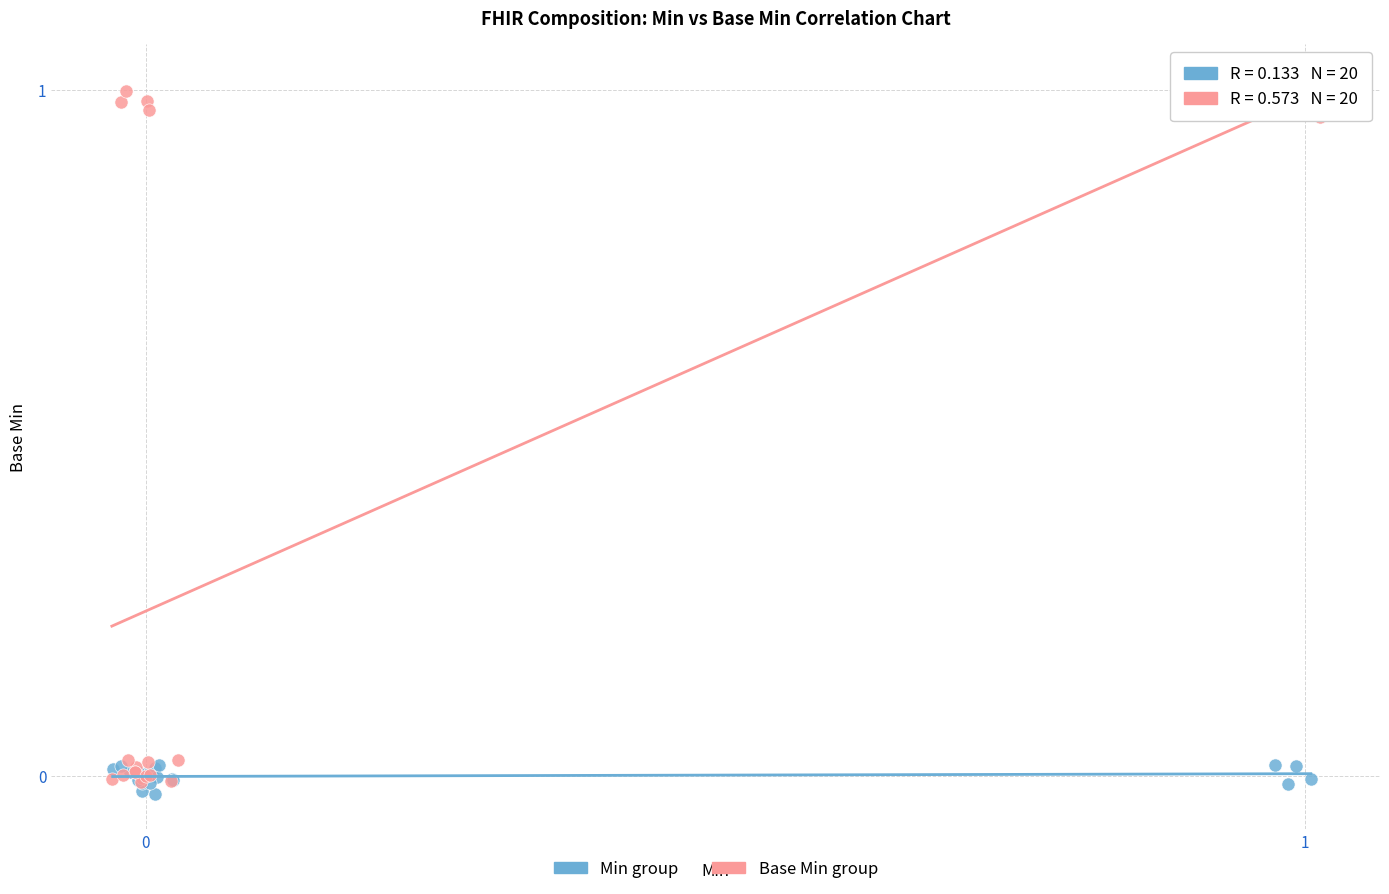

What are all the series names shown in the legend?

Min group, Base Min group